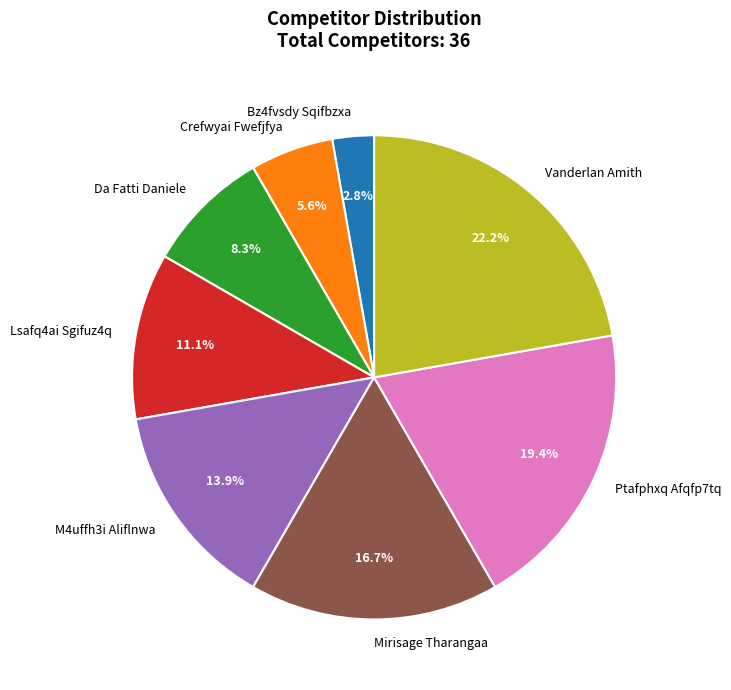

To the nearest percent, what is the combined percentage of Crefwyai Fwefjfya and Bz4fvsdy Sqifbzxa?

8%